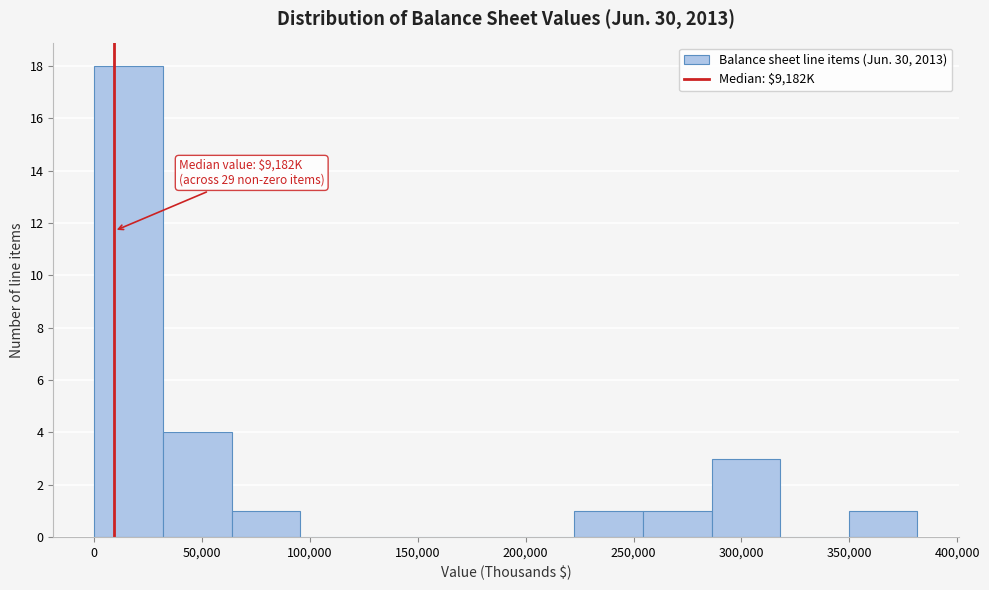

Over which range of the x-axis is the bar tallest?

0 to 30000